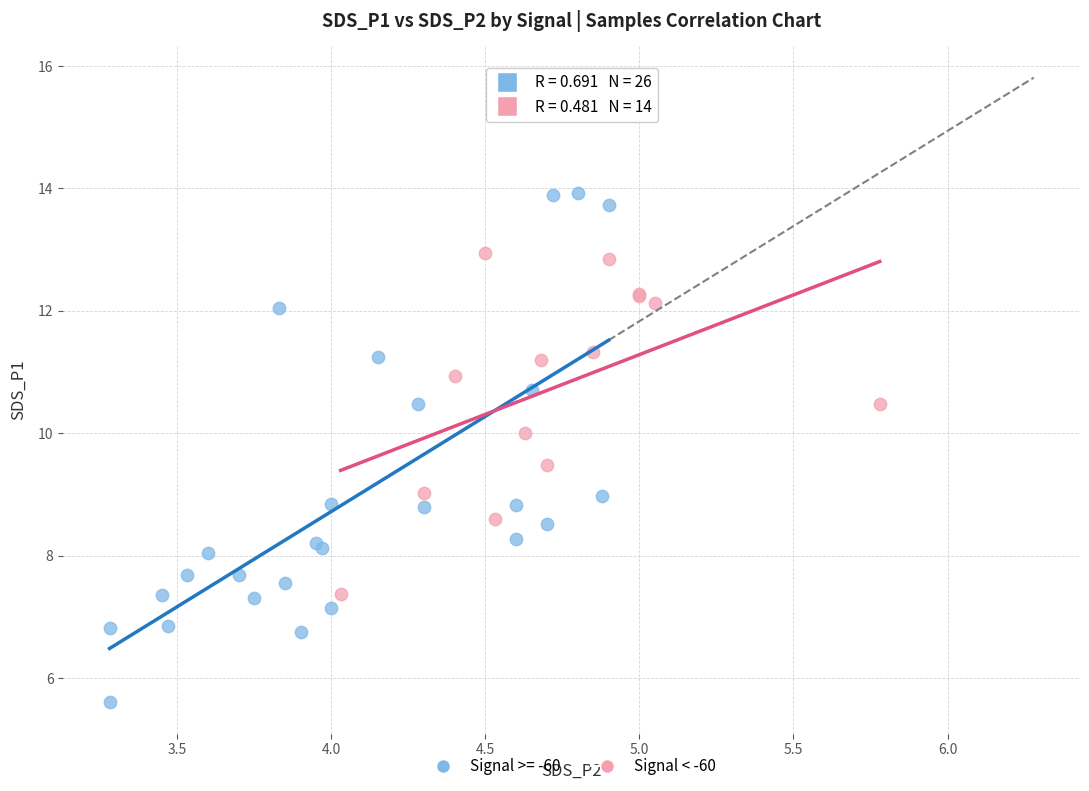

Which series has the largest Y range (max minus min)?

Signal >= -60